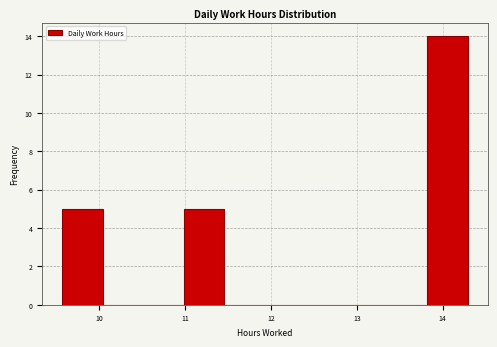

Reading left to right, transcribe this chart: for each bar, give the range it covers on the x-axis and its height. Neither the bar edges nor the heights are printed on the chart, so give them approximately, as read against the axes.

9.6 to 10.0: 5
10.0 to 10.5: 0
10.5 to 11.0: 0
11.0 to 11.5: 5
11.5 to 11.9: 0
11.9 to 12.4: 0
12.4 to 12.9: 0
12.9 to 13.3: 0
13.3 to 13.8: 0
13.8 to 14.3: 14